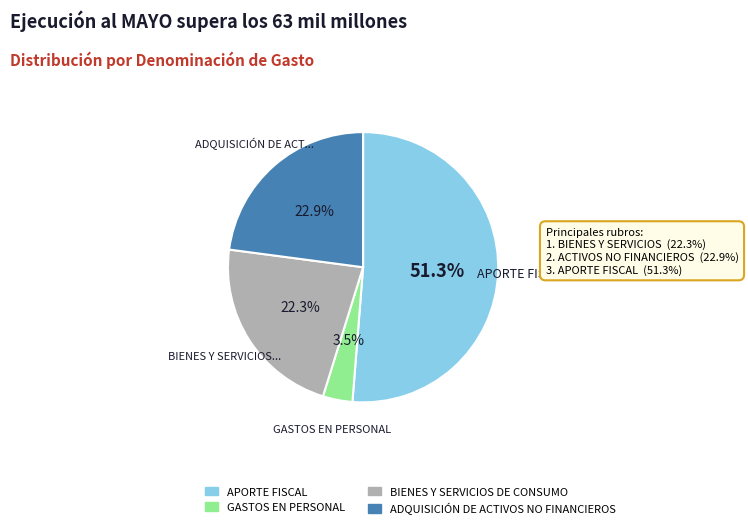

How many segments does this pie chart have?

4